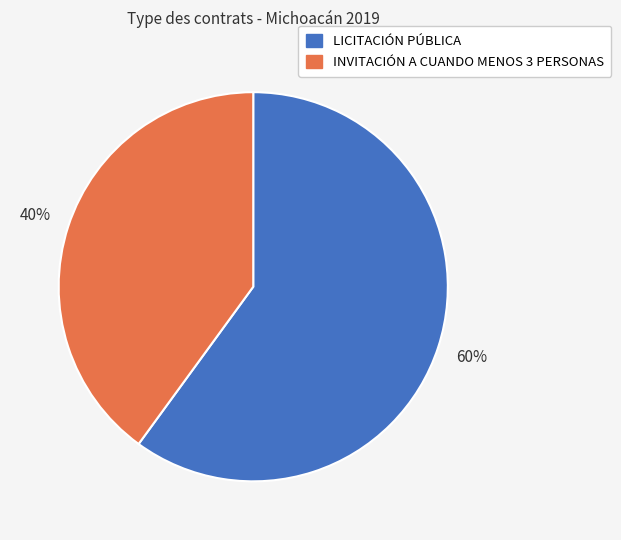

To the nearest percent, what percentage of the pie is INVITACIÓN A CUANDO MENOS 3 PERSONAS?

40%